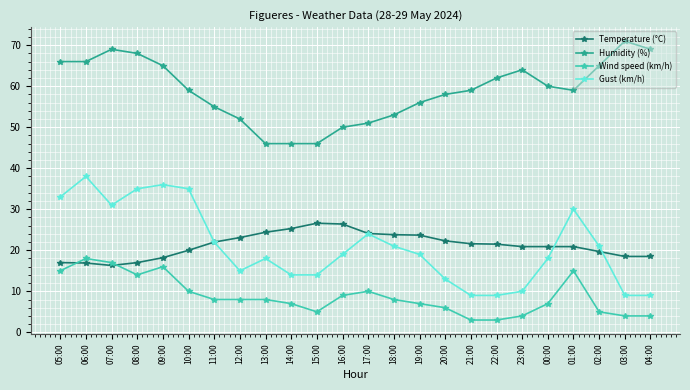

What is the label of the 12th point from the right?

17:00